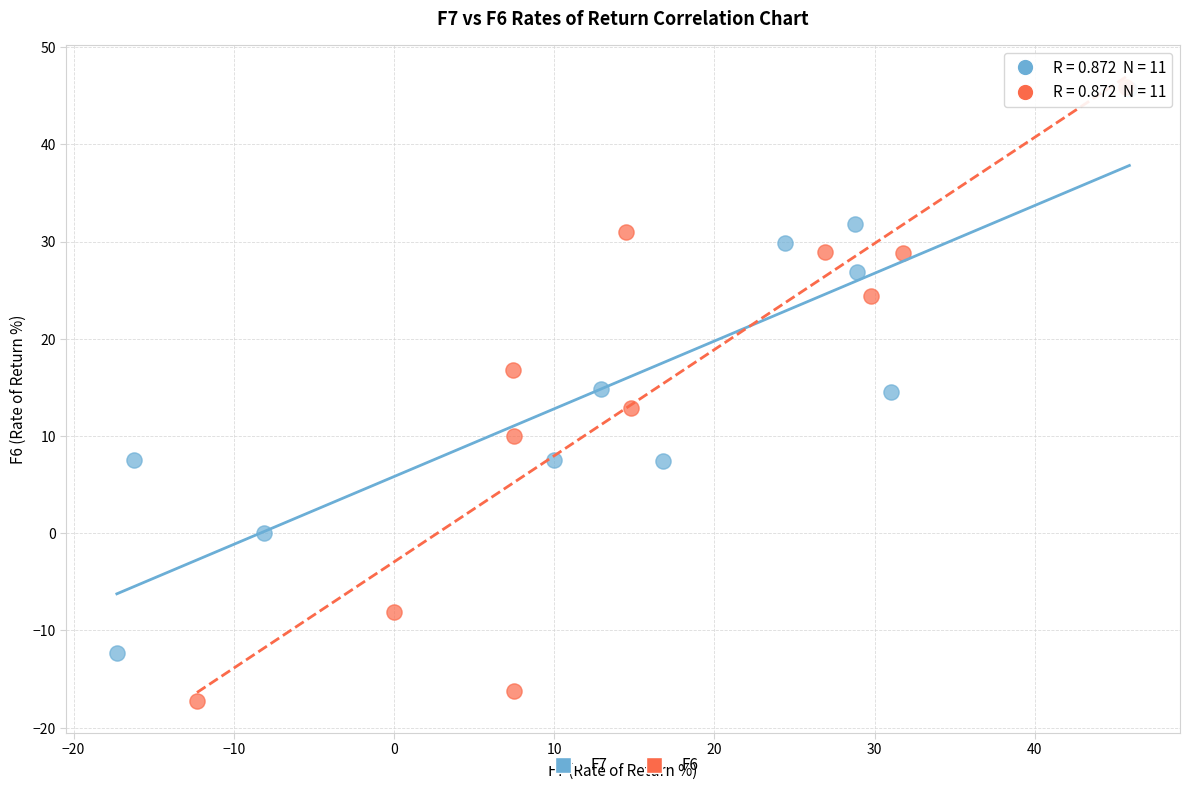

Which series reaches the minimum Y coordinate?

F6